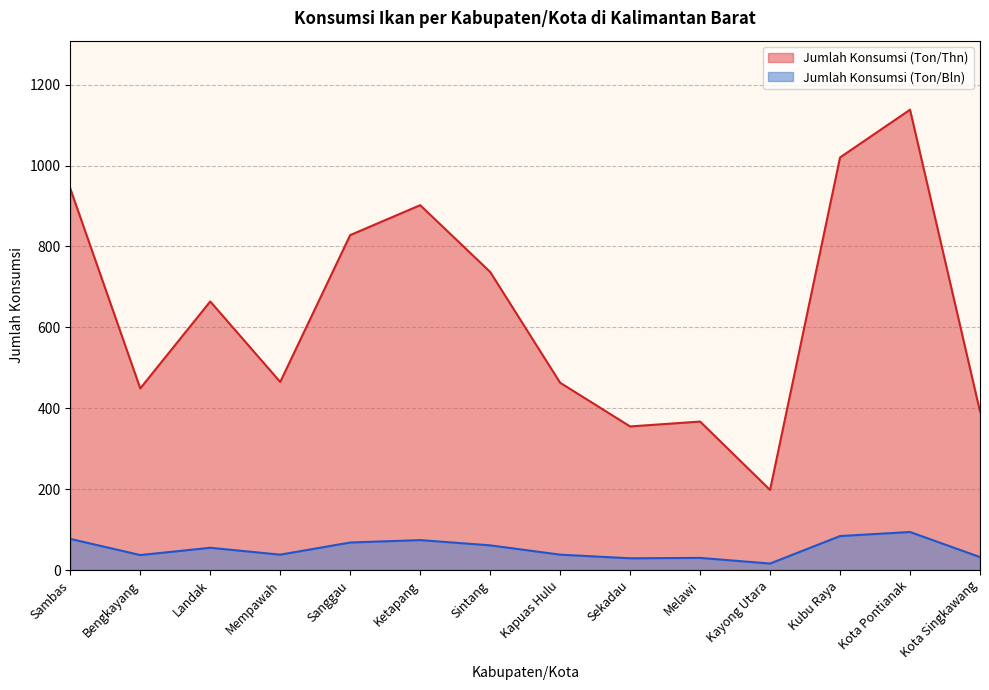

What position from the left is Kota Singkawang?

14